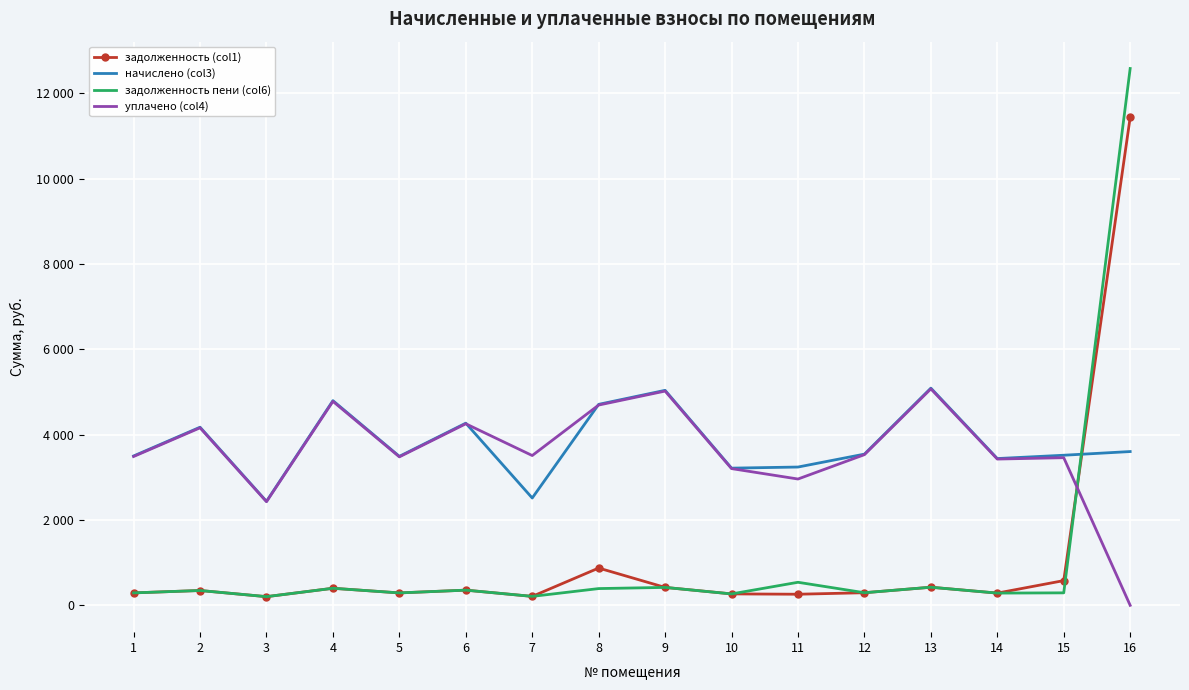

What is the value of the уплачено (col4) point at the 14th from the left?

3426.8